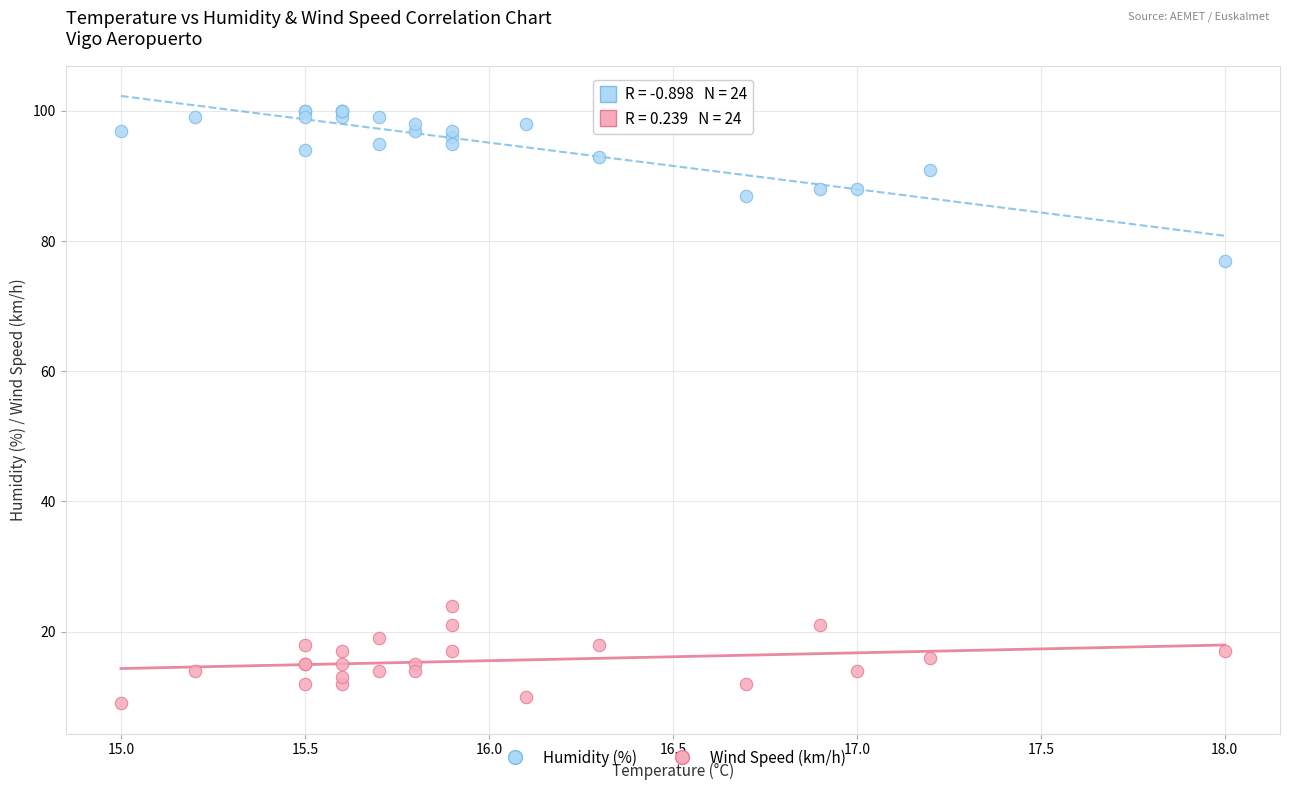

Which series contains the lowest Y value?

Wind Speed (km/h)